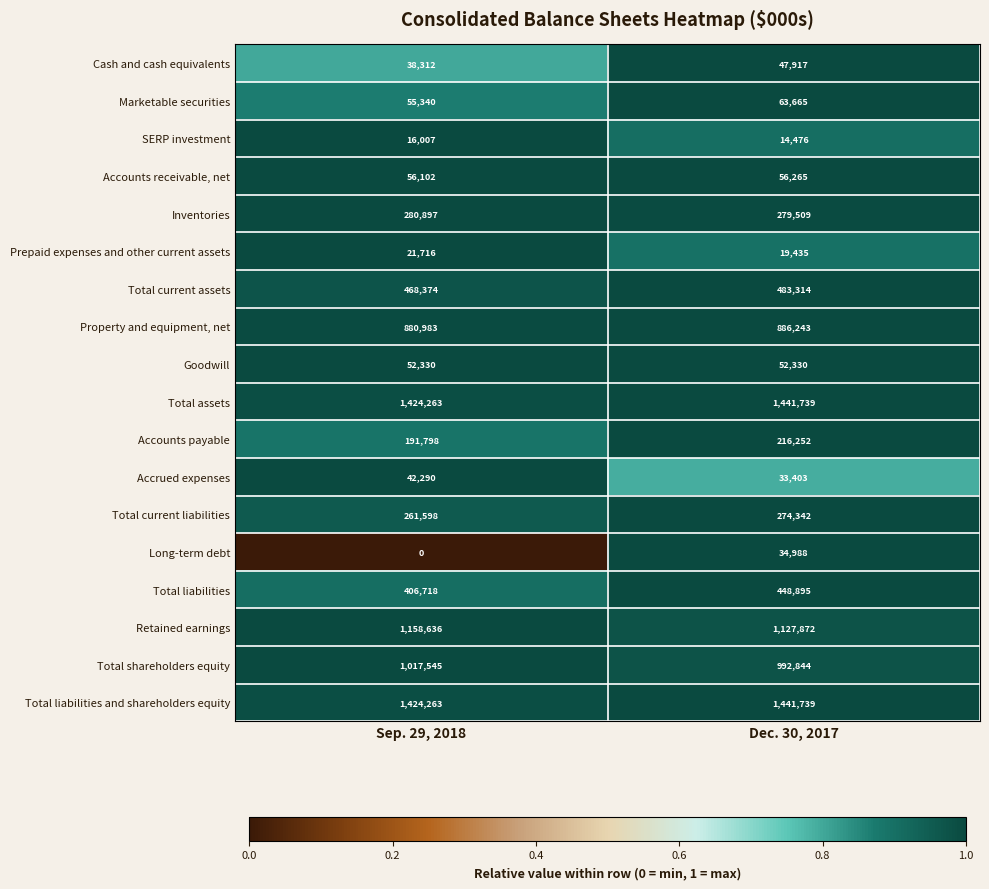

What is the spread (max minus min) of values at Dec. 30, 2017?

1427263